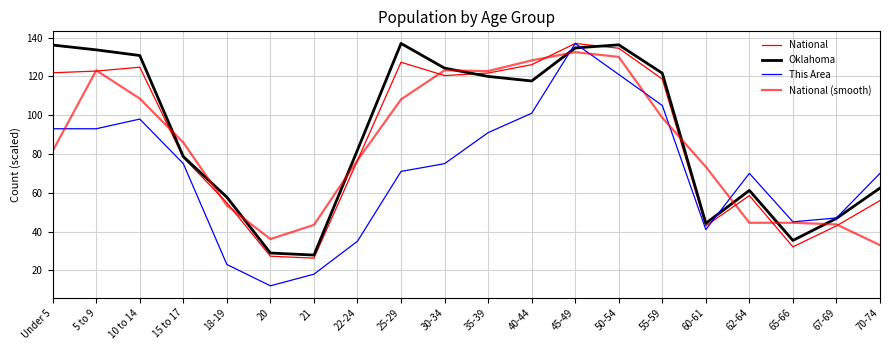

How many lines are shown in the chart?

4